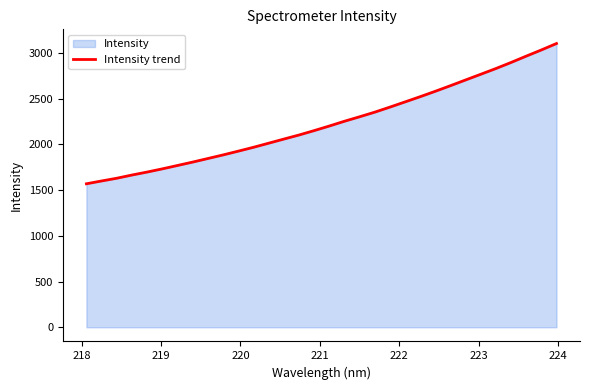

How many series are shown in this chart?

1